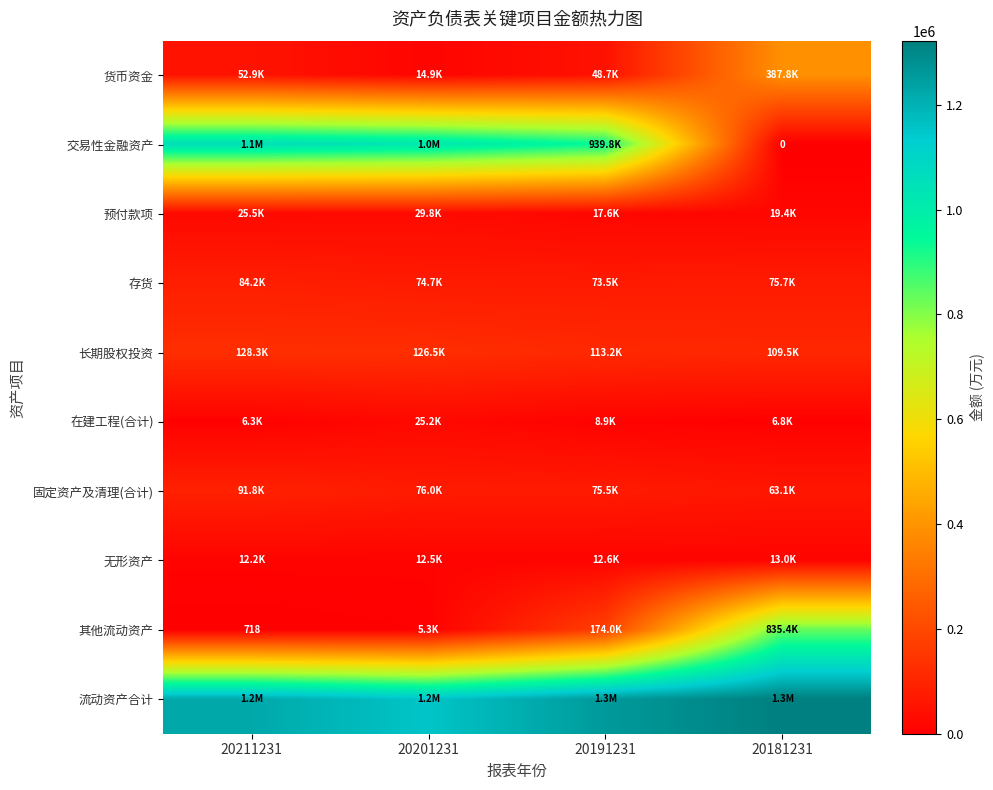

The 无形资产 series shows 12233.6 at 20211231. True or false?

True